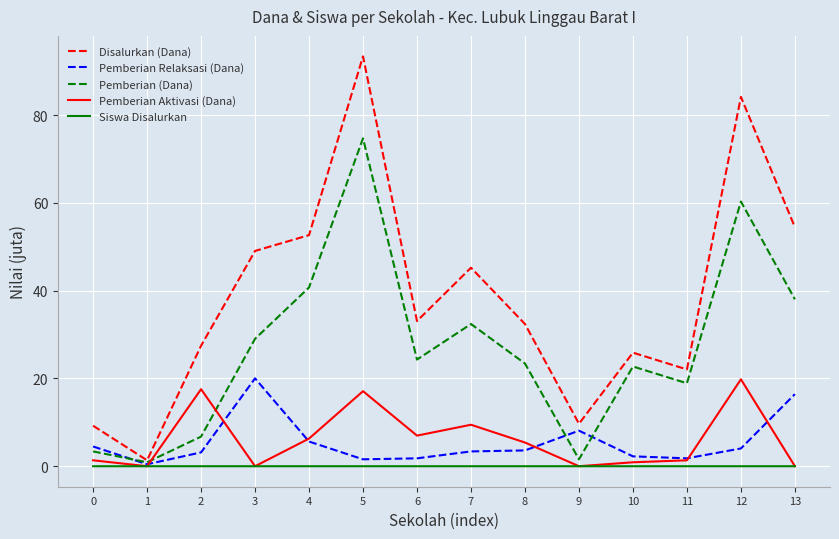

How many distinct data groups are displayed?

5